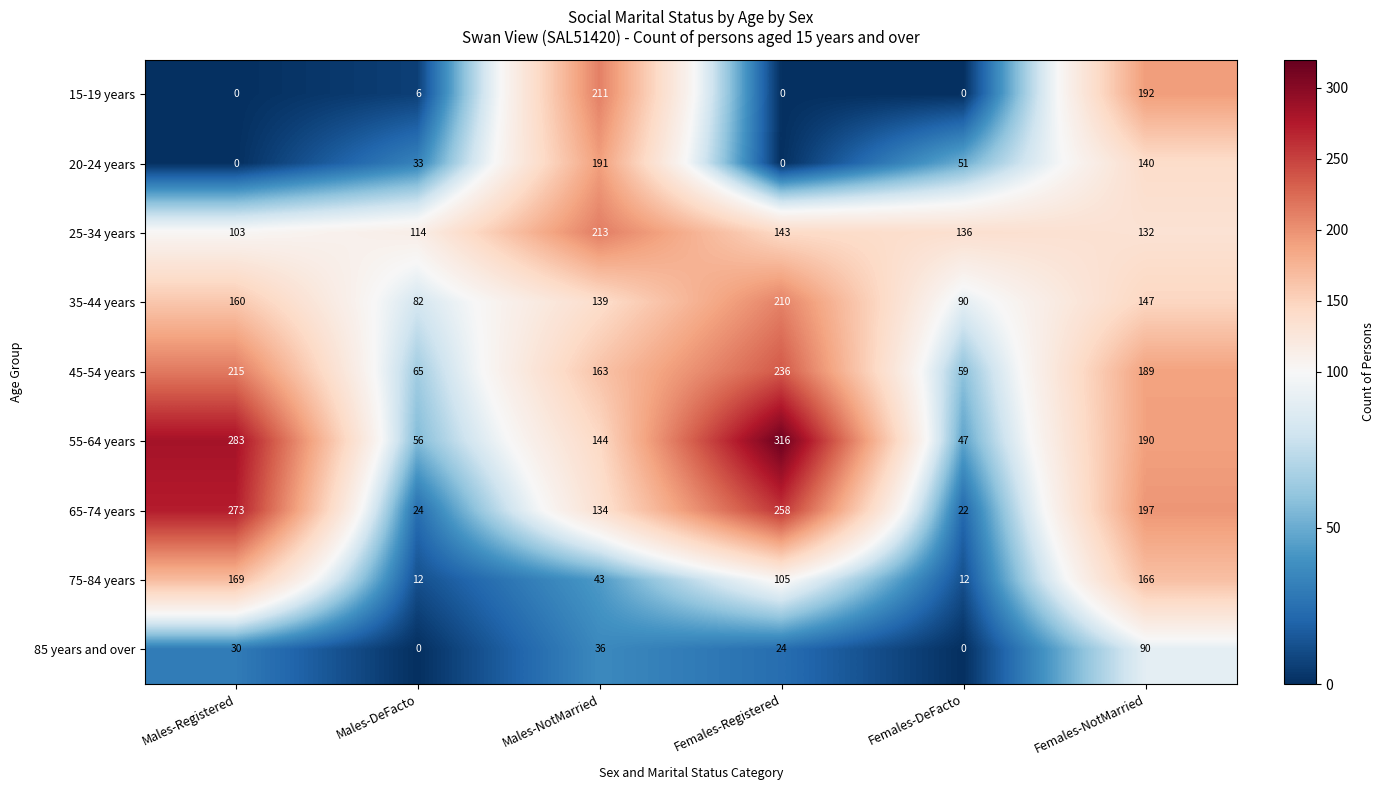

What is the difference between the second highest and minimum values in the 75-84 years series?

154